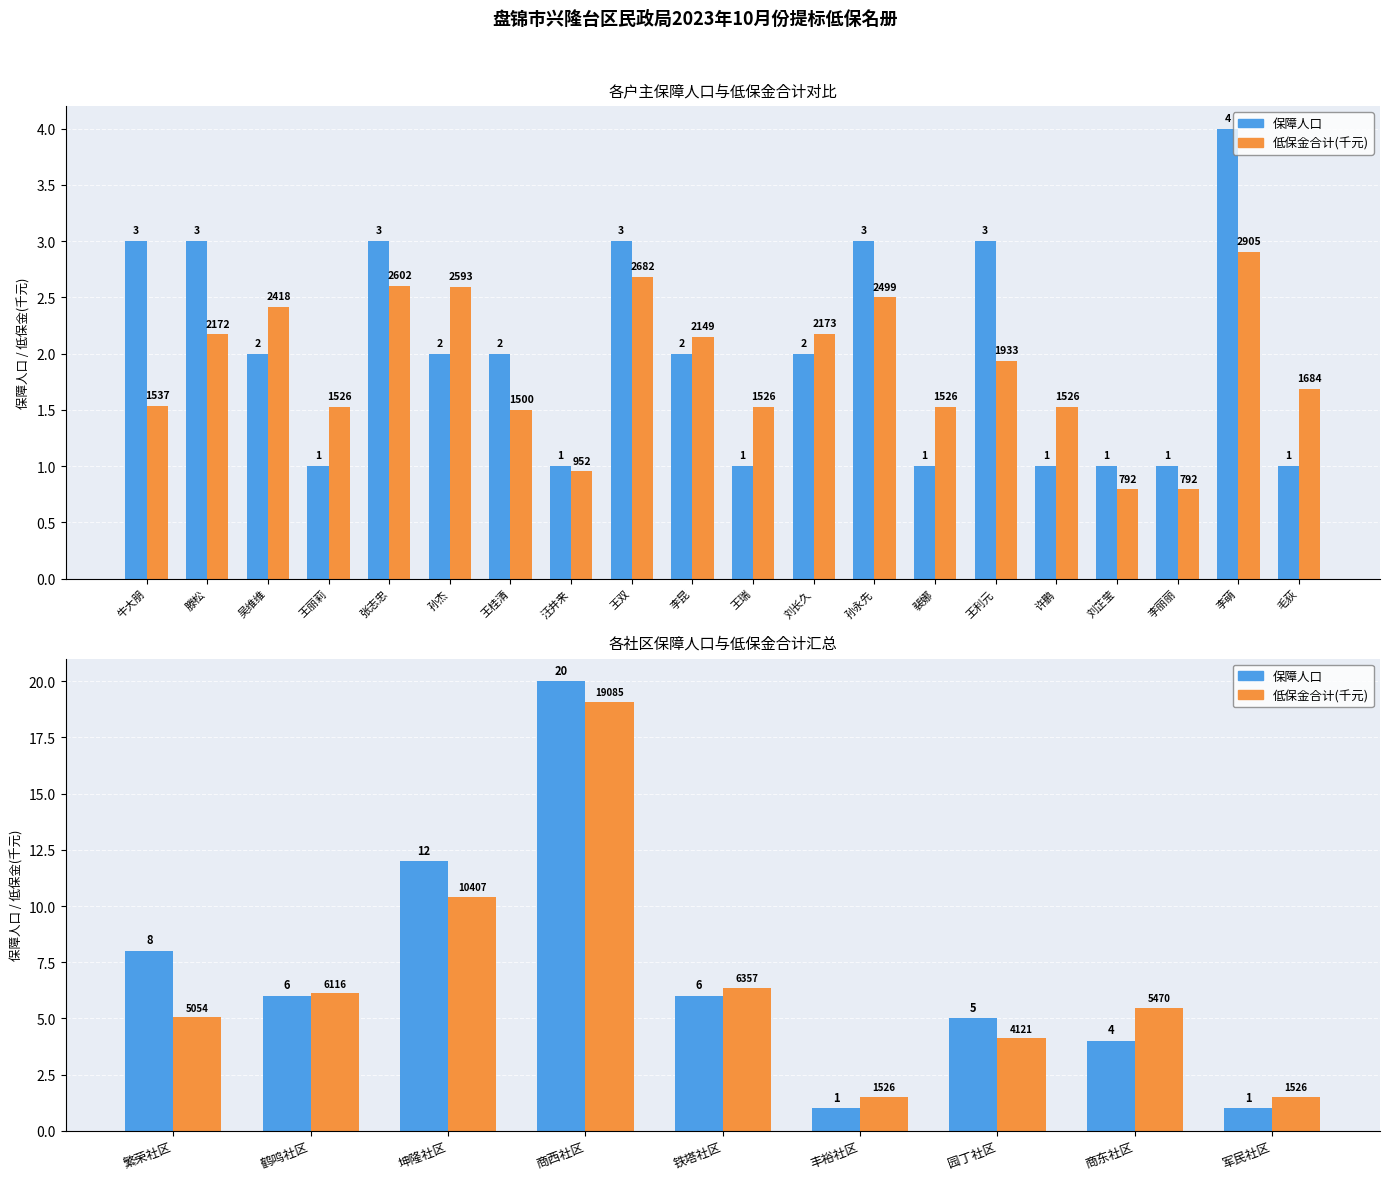

The value of 低保金合计(千元) at 商东社区 is 9.1. True or false?

False